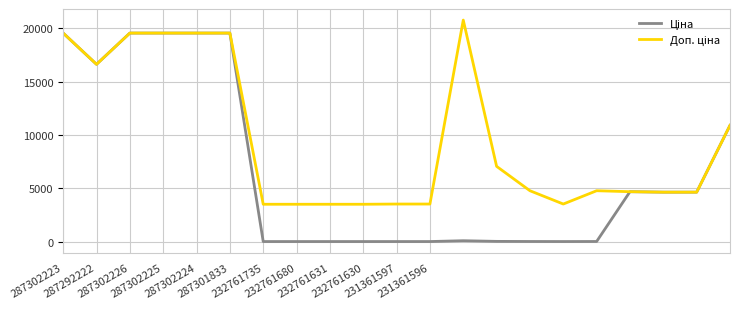

Is this an area chart (filled region under the line)?

No